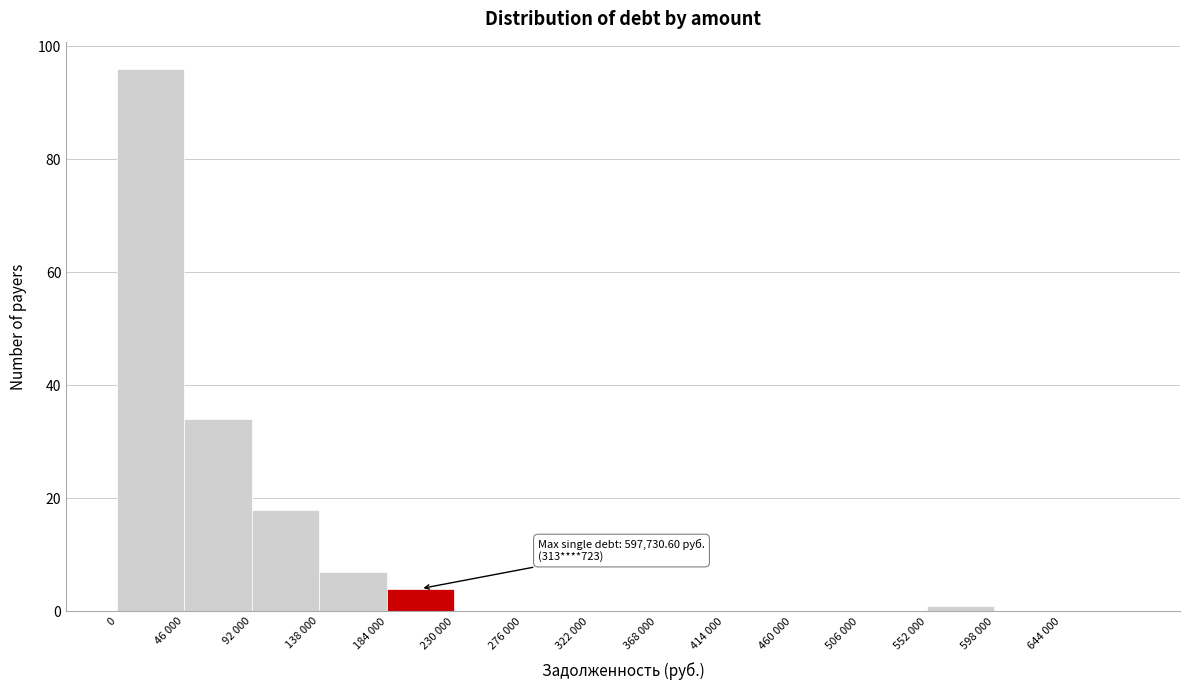

Reading left to right, list all the values displayed in this chart.

0=96	46 000=34	92 000=18	138 000=7	184 000=4	230 000=0	276 000=0	322 000=0	368 000=0	414 000=0	460 000=0	506 000=0	552 000=1	598 000=0	644 000=0